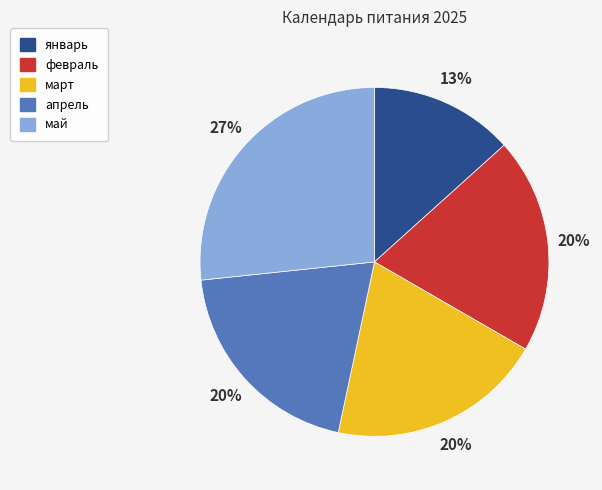

Is the sum of январь and май greater than half?

No